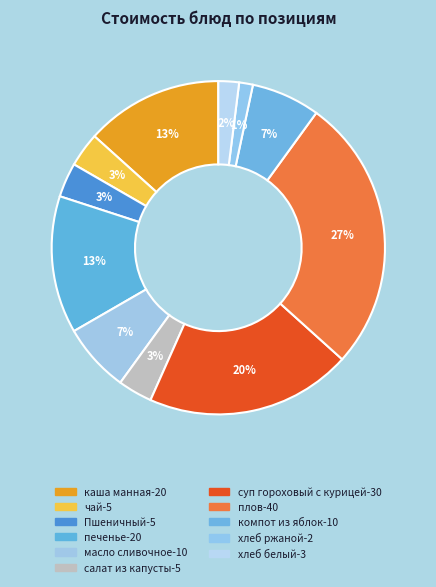

Between каша манная and хлеб белый, which is larger?

каша манная